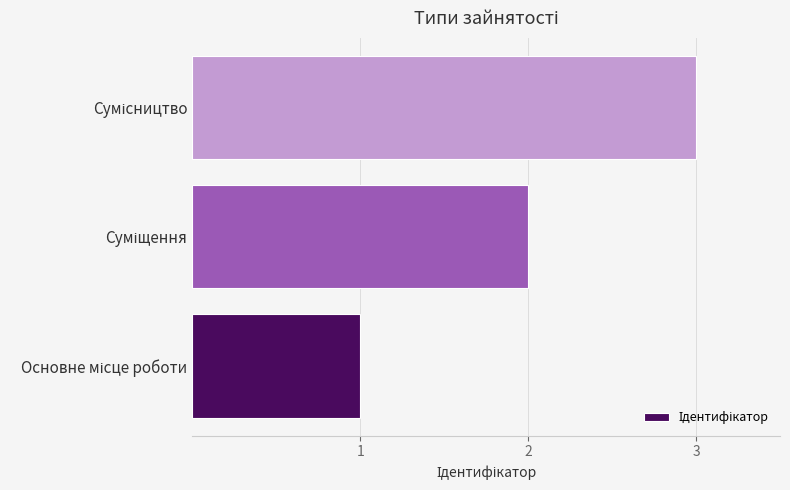

Count the number of categories in the chart.

3